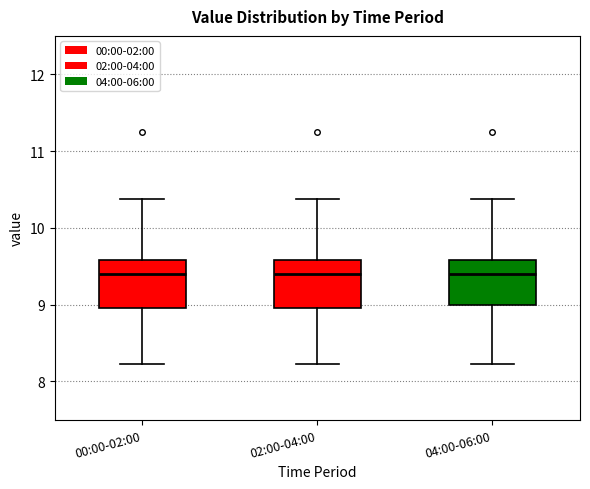

Reading left to right, transcribe this box plot: for each box, give where its median line is, the range the box spans, and where its two whiskers end, as read against the y-axis. The values are not printed on the chart, so give them approximately, as read against the axis.

00:00-02:00: median 9.4, box 9.0 to 9.6, whiskers 8.2 to 10.4
02:00-04:00: median 9.4, box 9.0 to 9.6, whiskers 8.2 to 10.4
04:00-06:00: median 9.4, box 9.0 to 9.6, whiskers 8.2 to 10.4